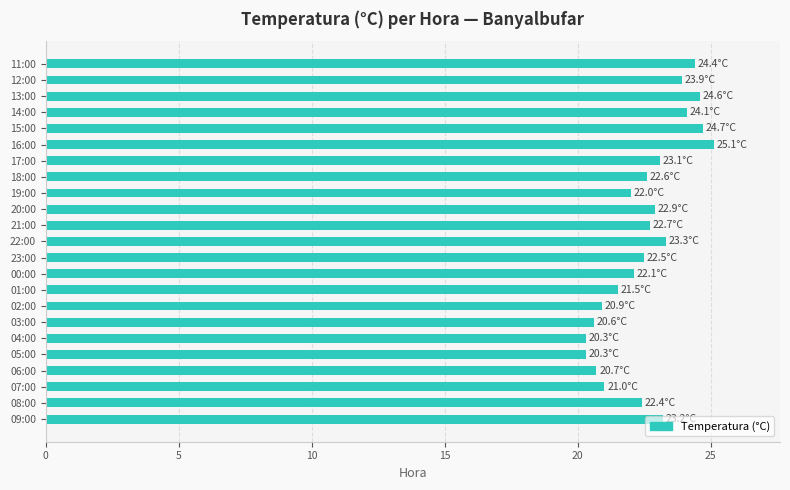

Are the bars horizontal?

Yes